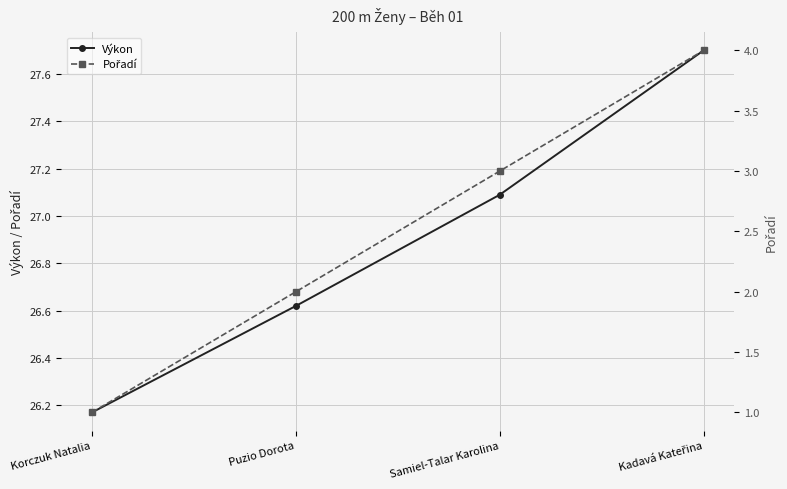

True or false: Výkon and Pořadí cross at least once.

False